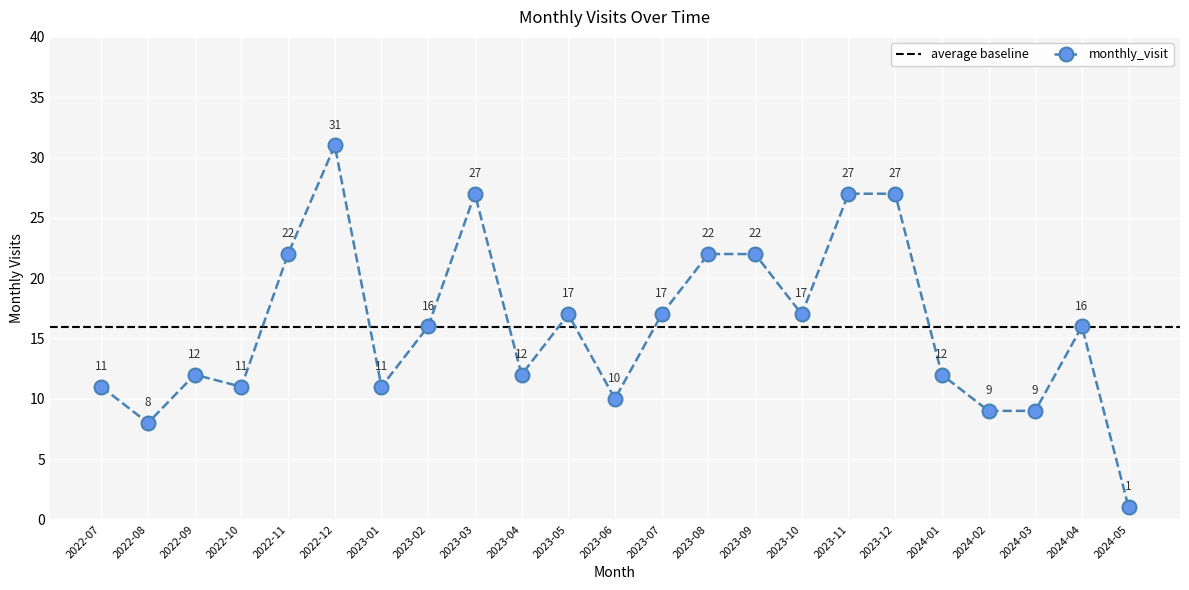

List the labels in order of value, smallest first.

2024-05, 2022-08, 2024-02, 2024-03, 2023-06, 2022-07, 2022-10, 2023-01, 2022-09, 2023-04, 2024-01, 2023-02, 2024-04, 2023-05, 2023-07, 2023-10, 2022-11, 2023-08, 2023-09, 2023-03, 2023-11, 2023-12, 2022-12